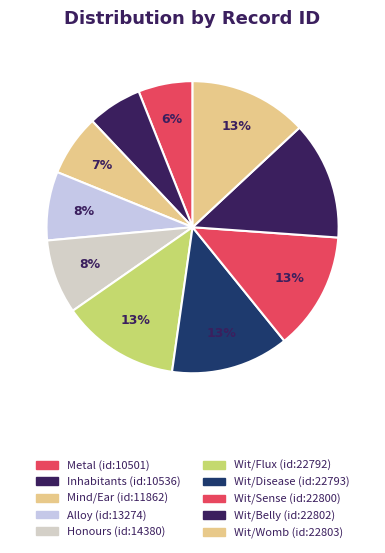

How many segments does this pie chart have?

10